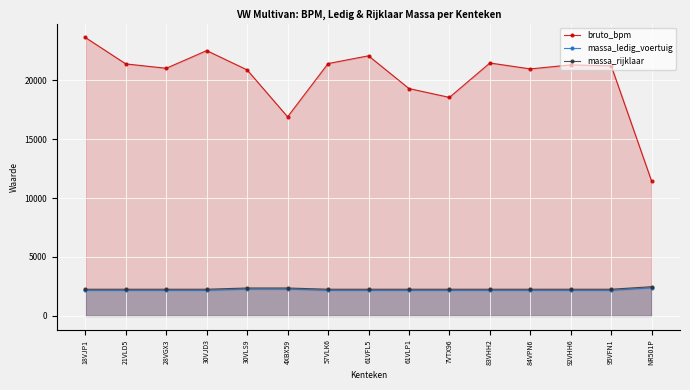

What is the difference between the maximum and minimum values in the massa_ledig_voertuig series?

215